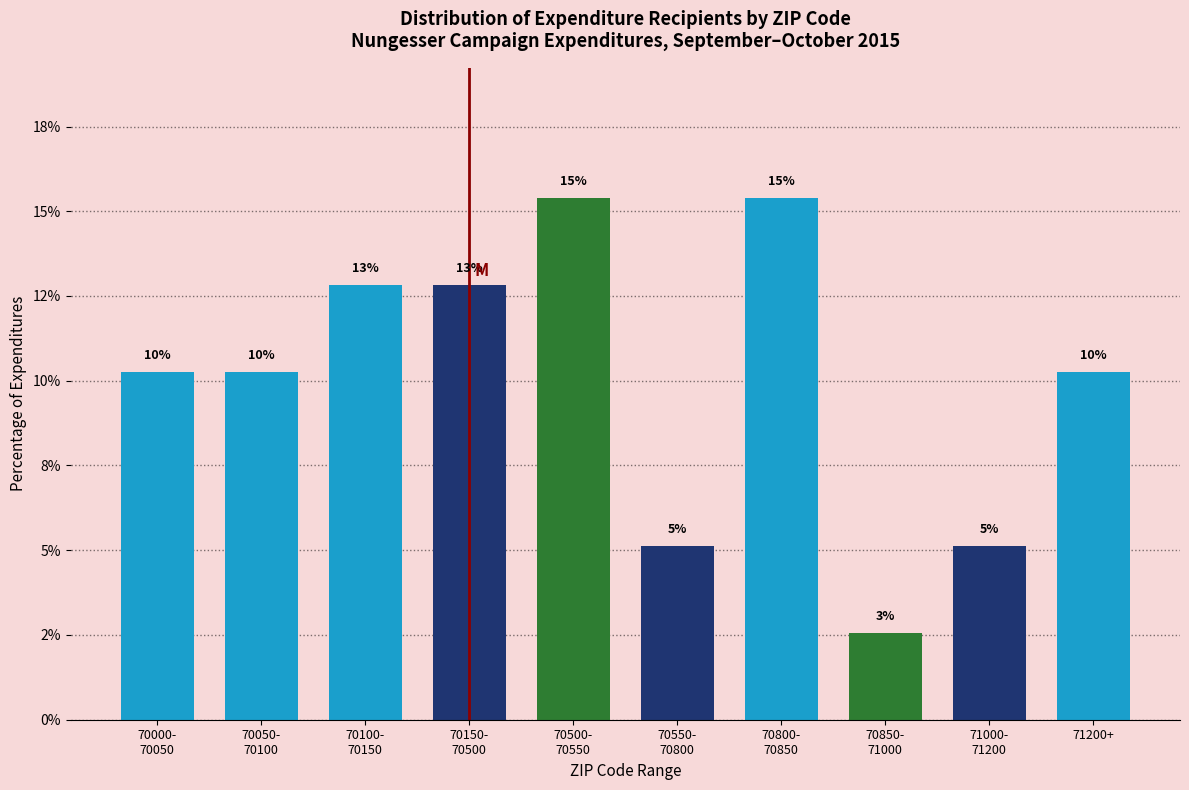

Does the chart contain any negative values?

No